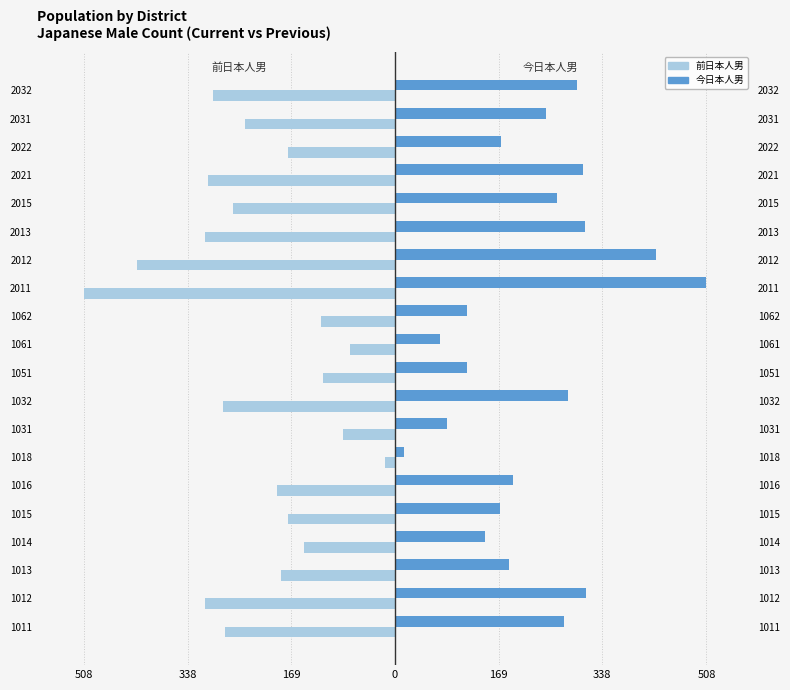

What is the difference between the maximum and minimum values in the 今日本人男 series?

493